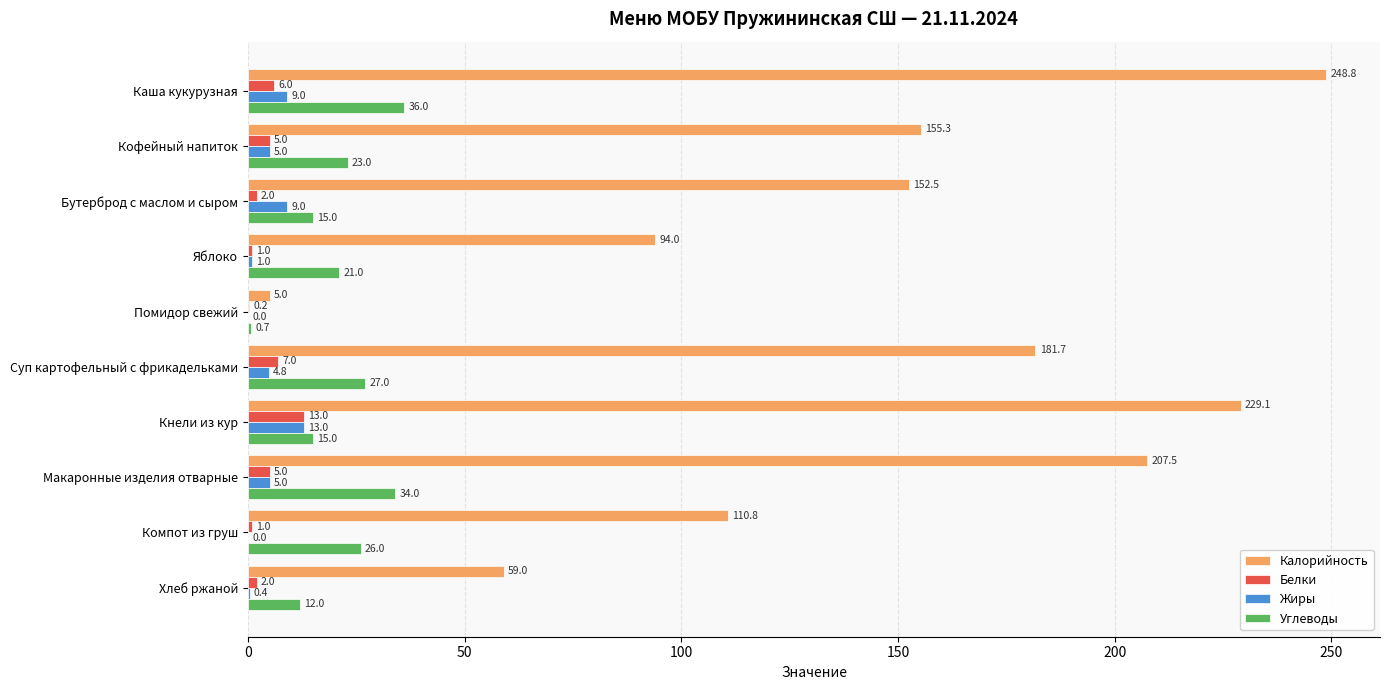

What is the total value across all series at Суп картофельный с фрикадельками?

220.5